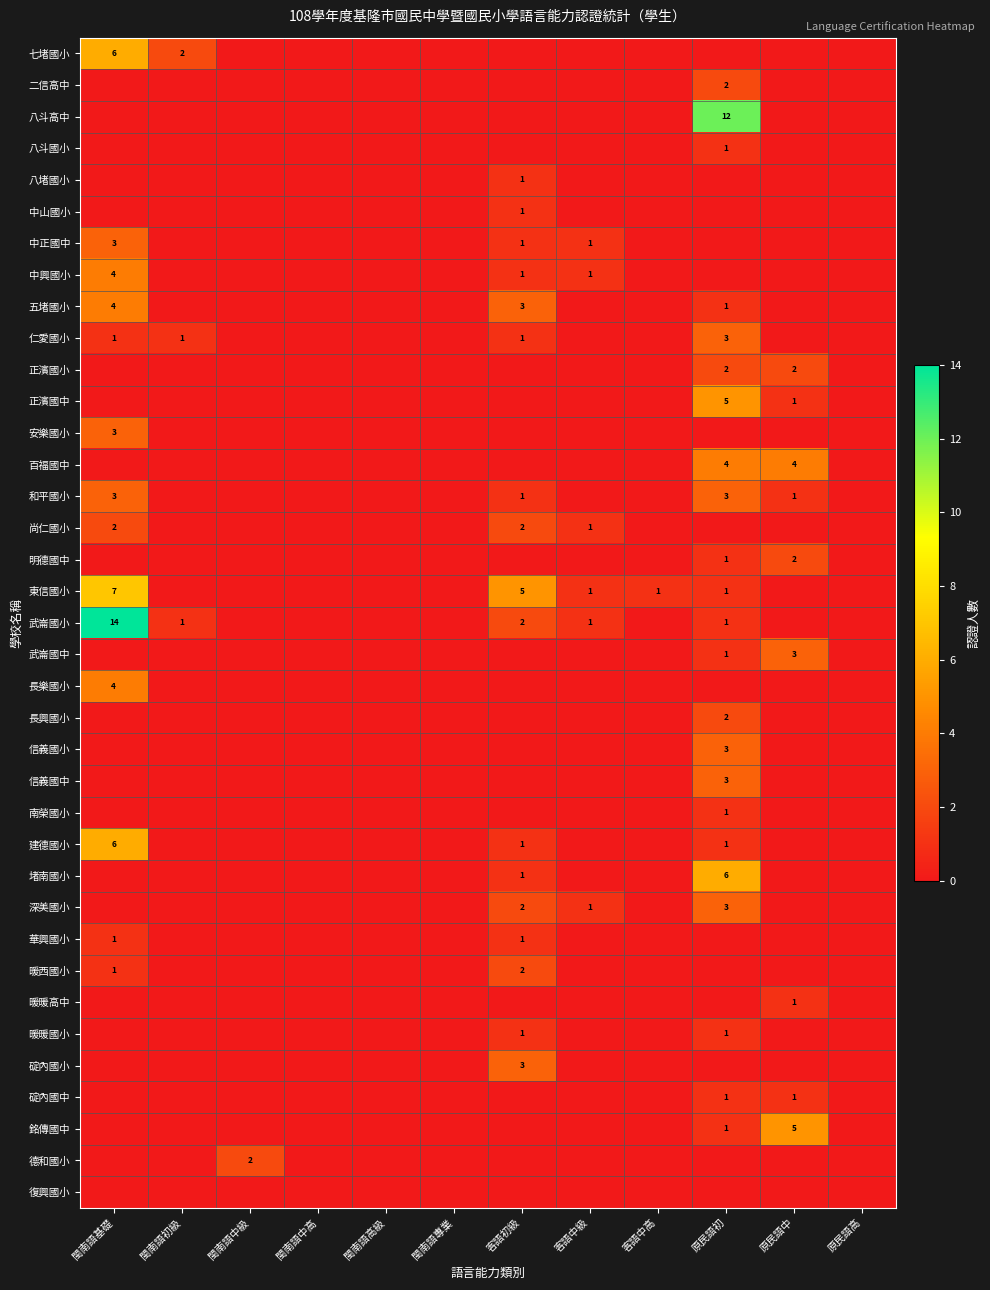

What is the difference between the maximum and minimum values in the 八斗高中 series?

12